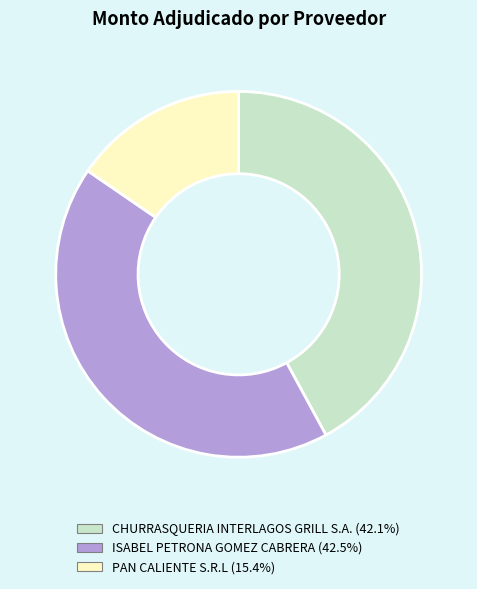

Does any single category account for the majority?

No